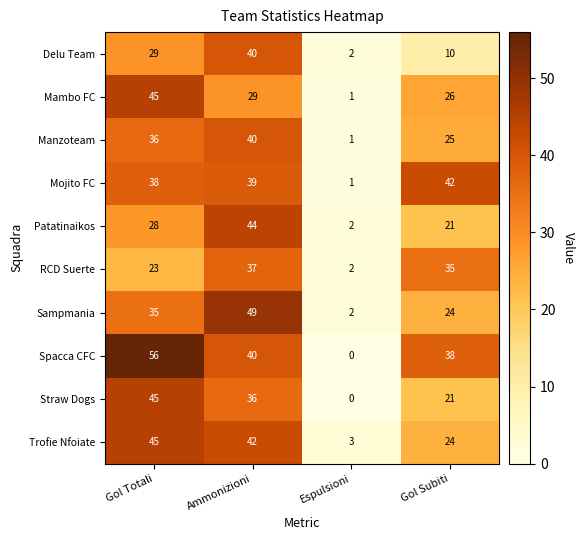

True or false: Mojito FC has a value of 0 at Espulsioni.

False